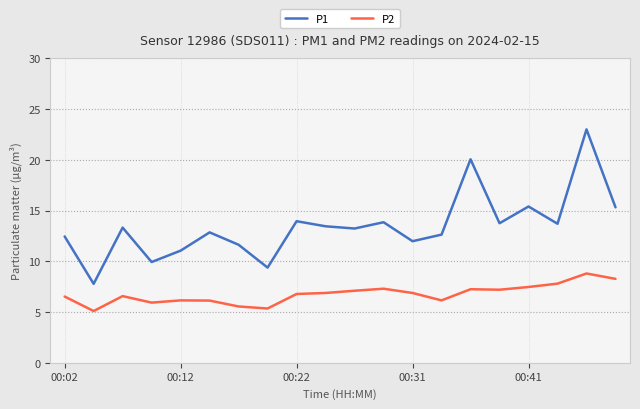

True or false: P2 and P1 cross at least once.

False